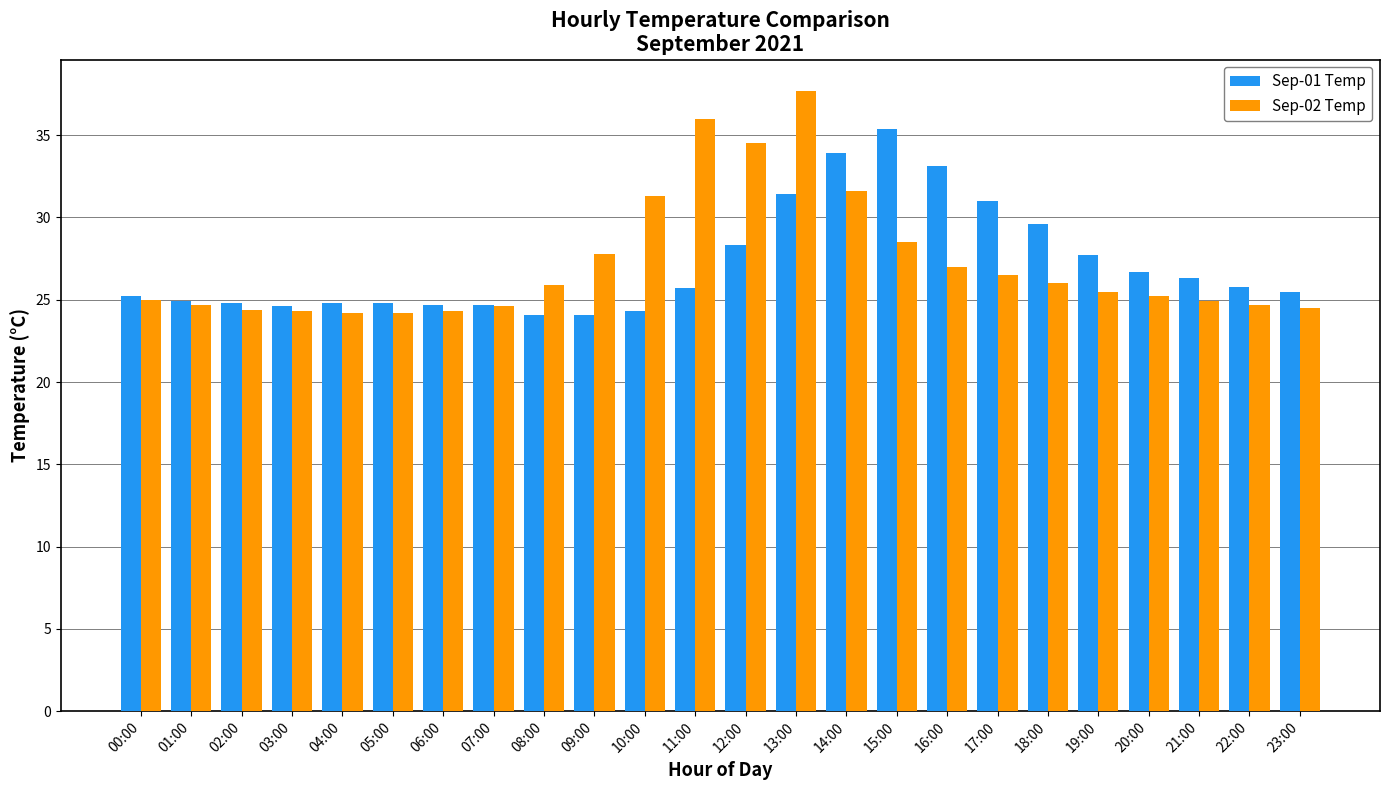

True or false: Sep-01 Temp has a value of 24.8 at 04:00.

True